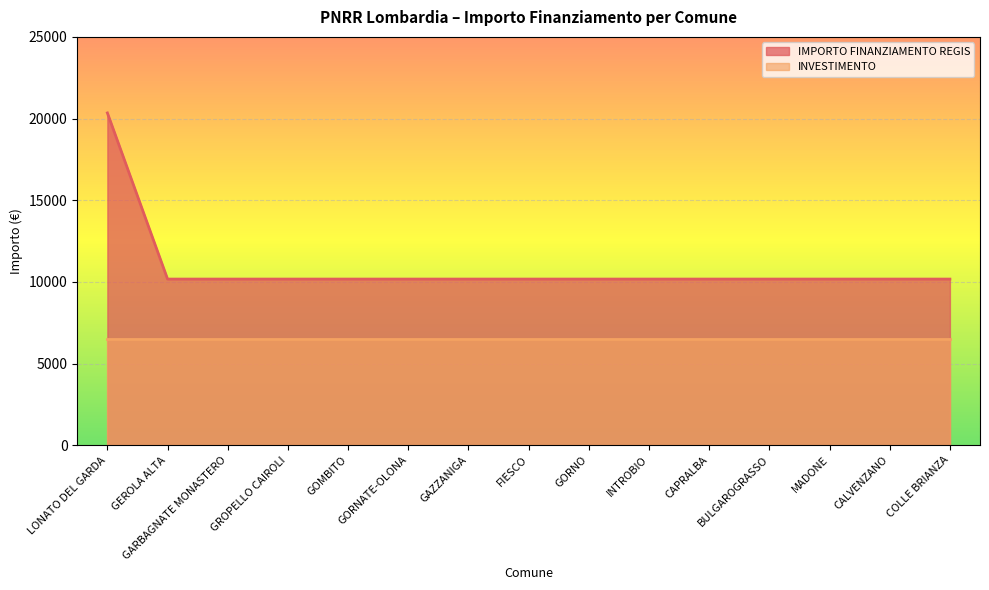

At which label is the value closest to 15258?

LONATO DEL GARDA